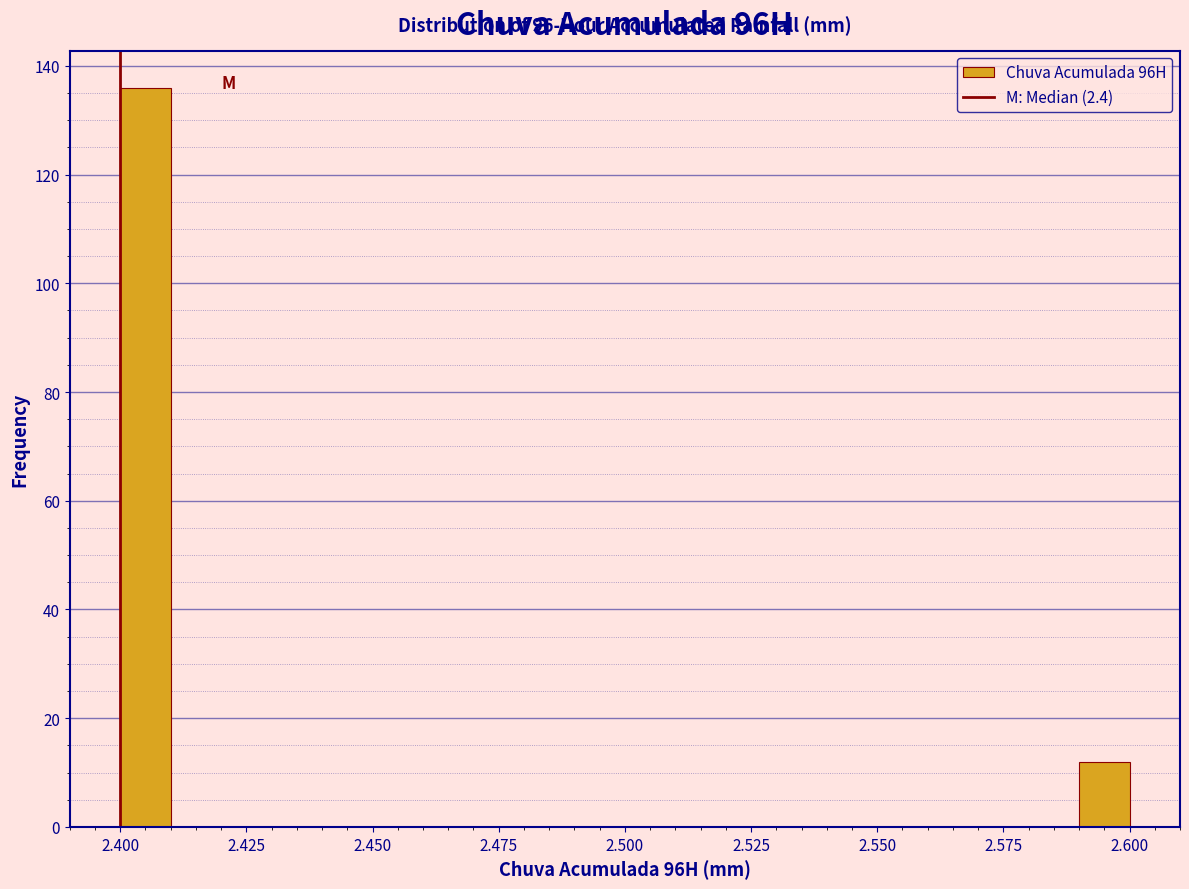

Around what value on the x-axis is the tallest bar? Give the approximate position of its centre, as read against the axis.

2.405